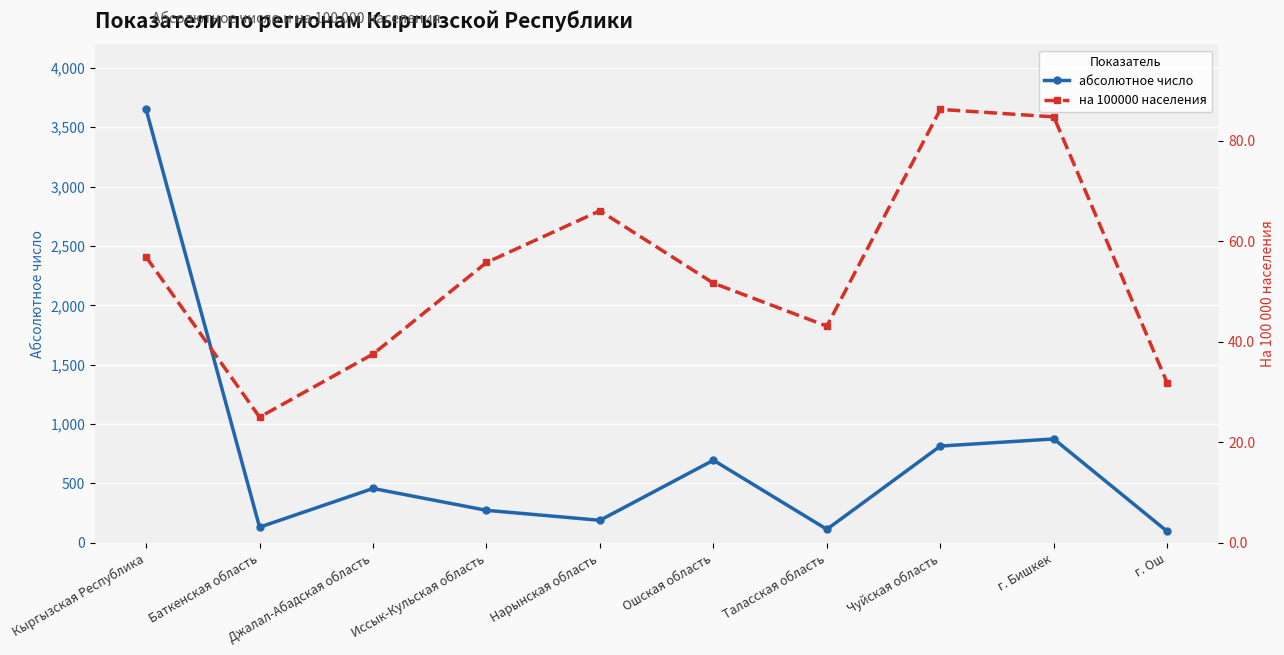

What is the label of the 7th point from the right?

Иссык-Кульская область